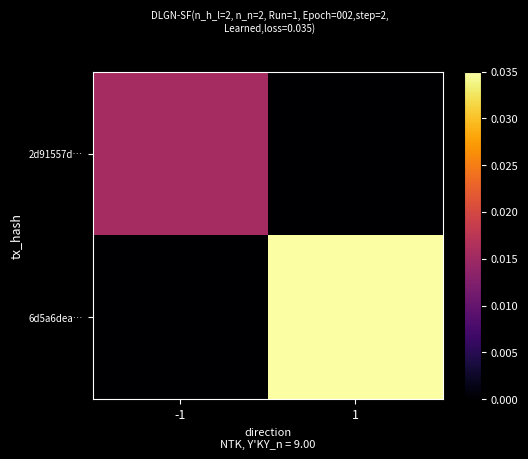

At which category does the chart reach its peak across all series?

1